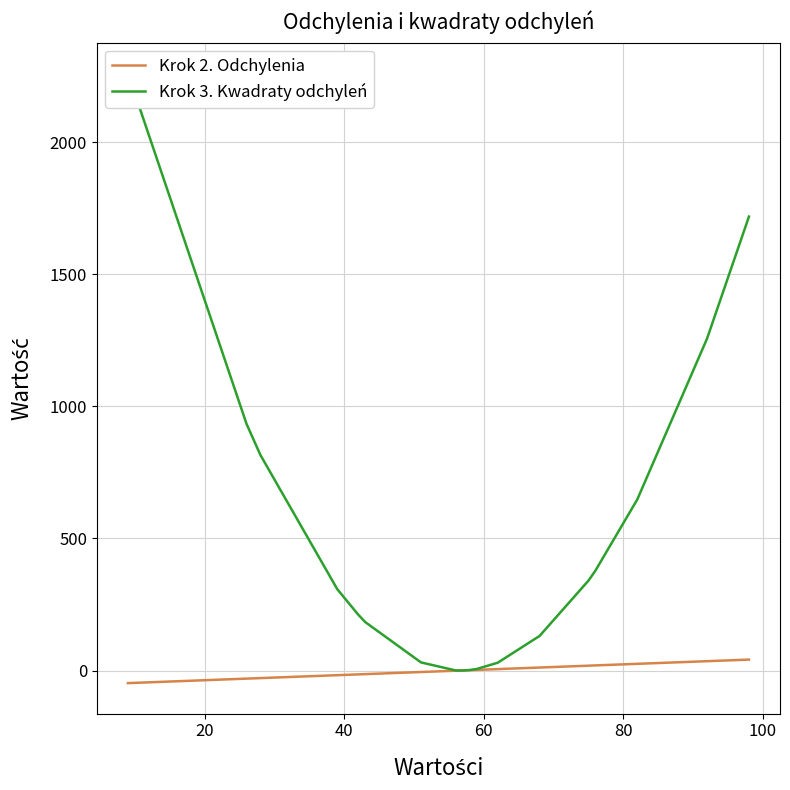

Between 11 and 10, which is larger?

11